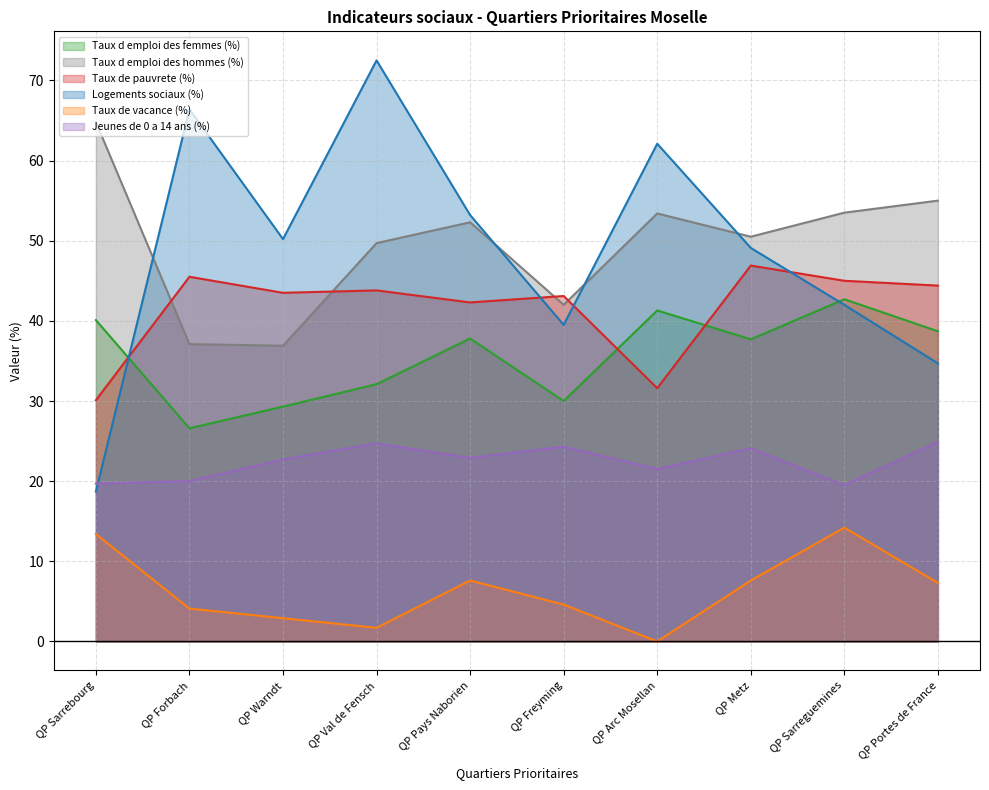

What is the difference between the maximum and minimum values in the Taux d emploi des femmes (%) series?

16.1